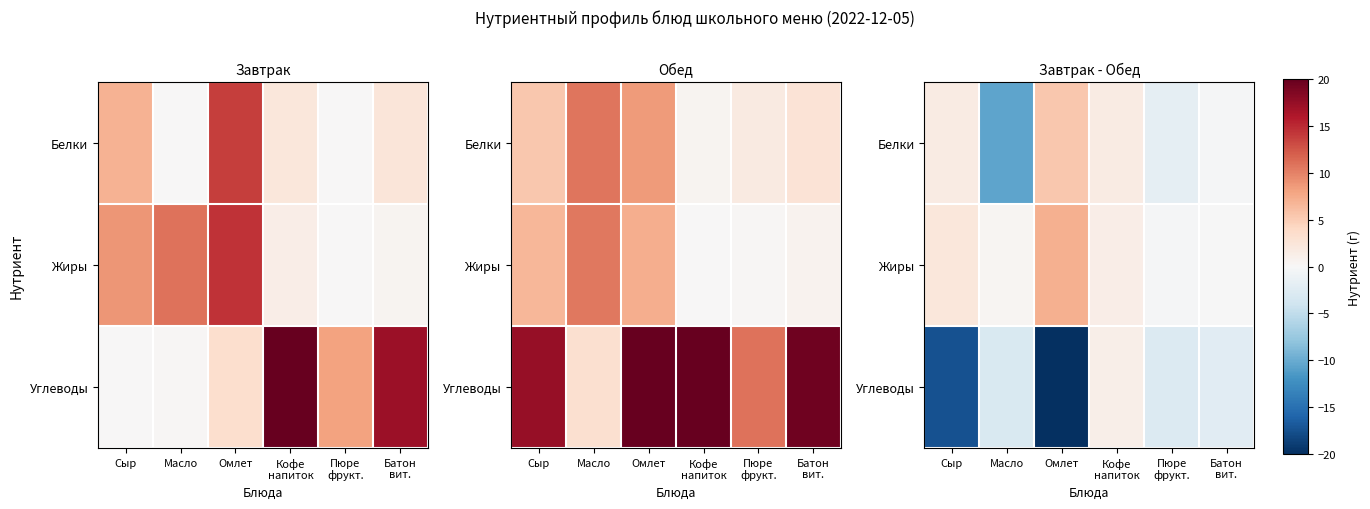

Where does the Белки series first go above 1?

Сыр